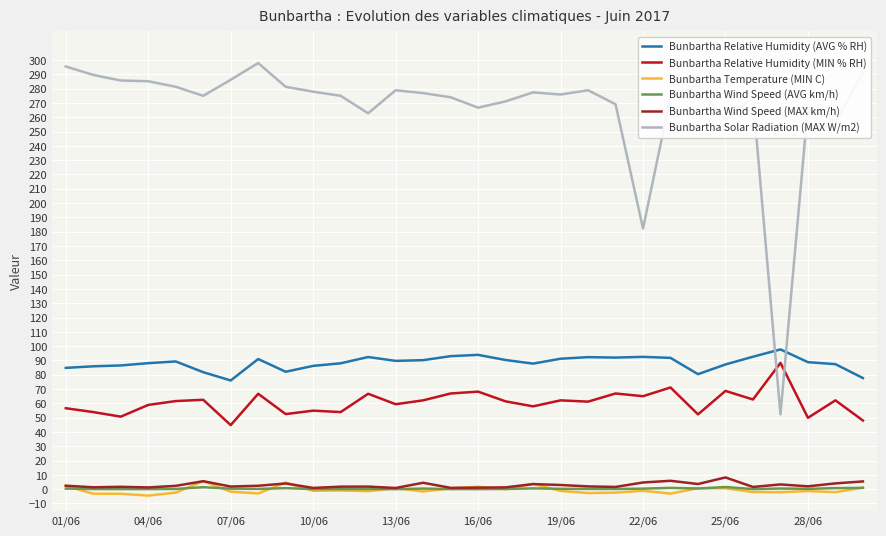

What is the maximum value shown in the chart?

297.9